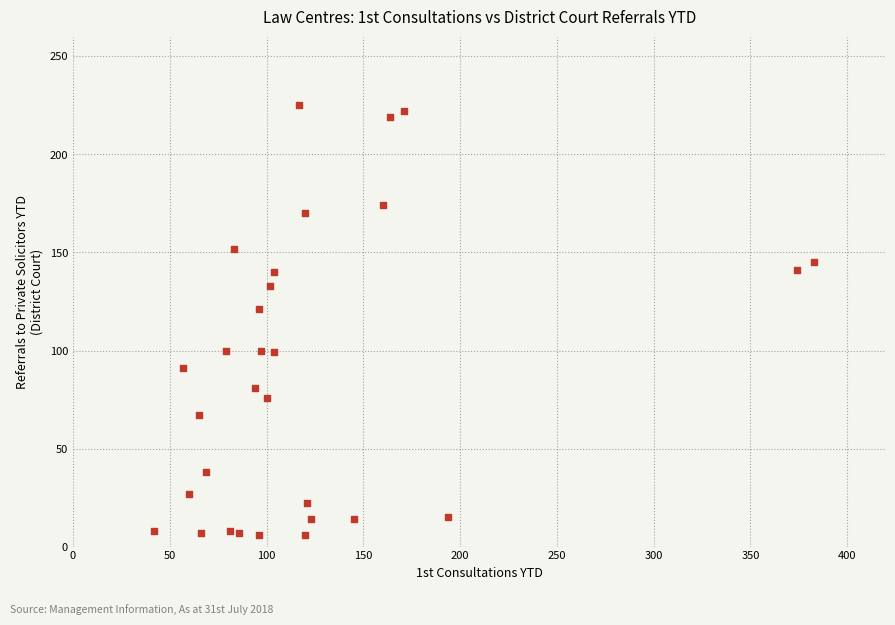

What Y value in the scatter plot is closest to 115?

121